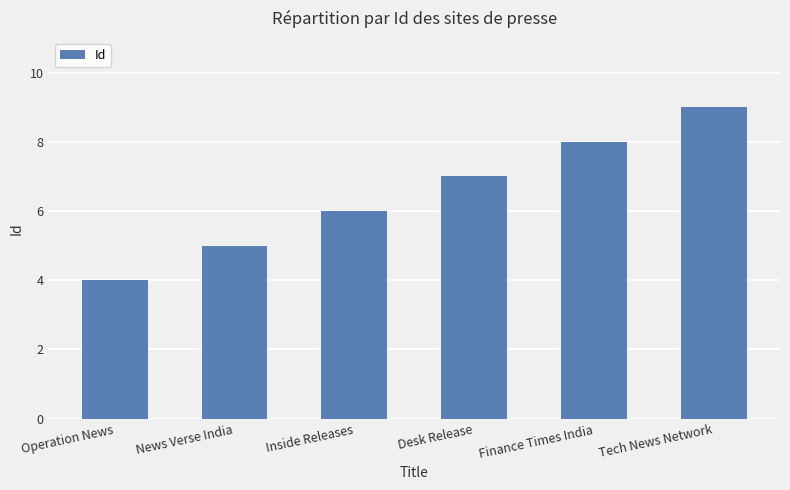

What is the sum of the values at Tech News Network and News Verse India?

14